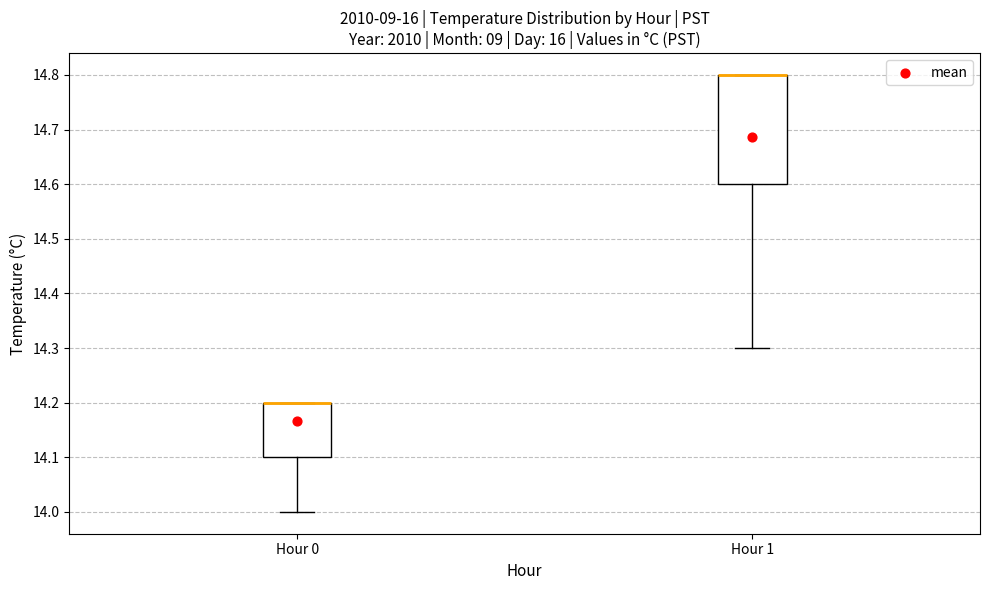

Where is the upper edge of the box for Hour 0 on the y-axis? The values are not printed on the chart, so give them approximately, as read against the axis.

14.2